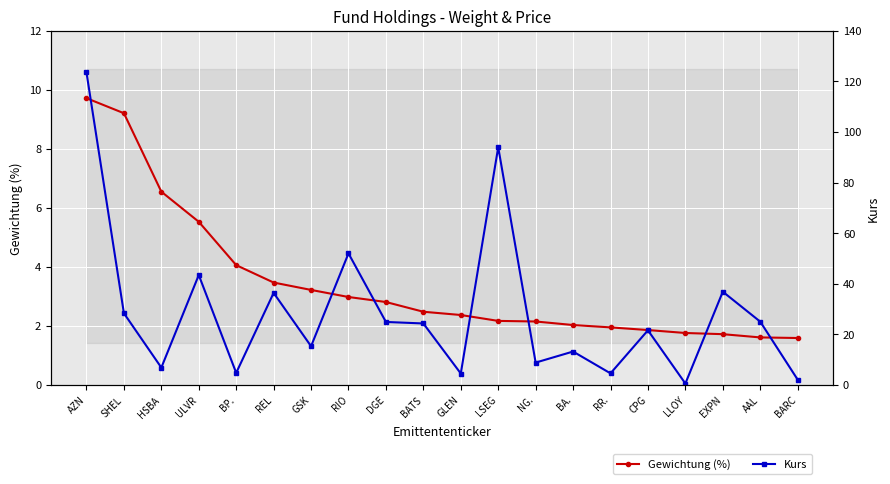

At which label does Kurs reach its peak?

AZN